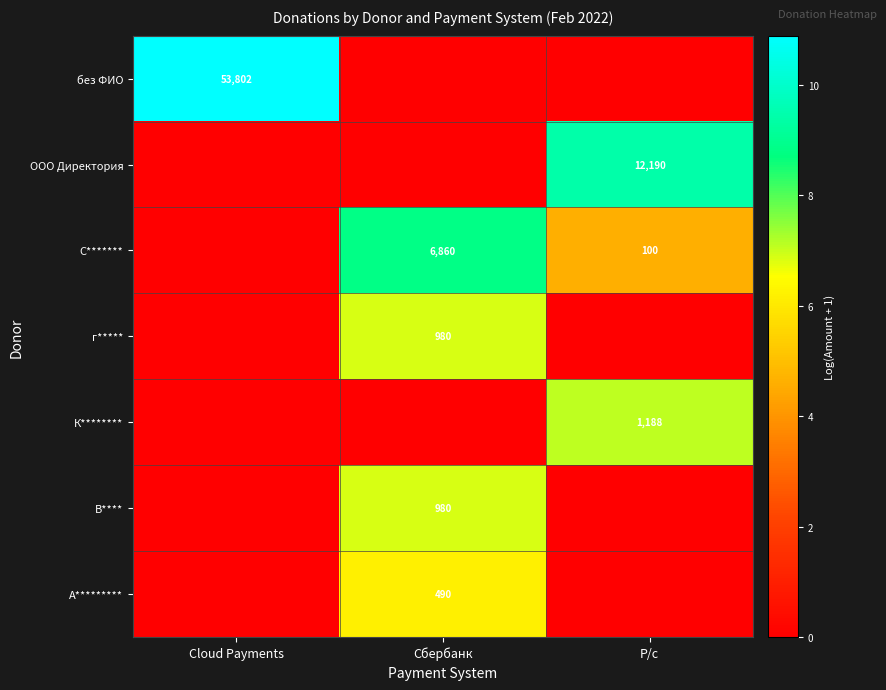

The К******** series shows 1188 at Р/с. True or false?

True